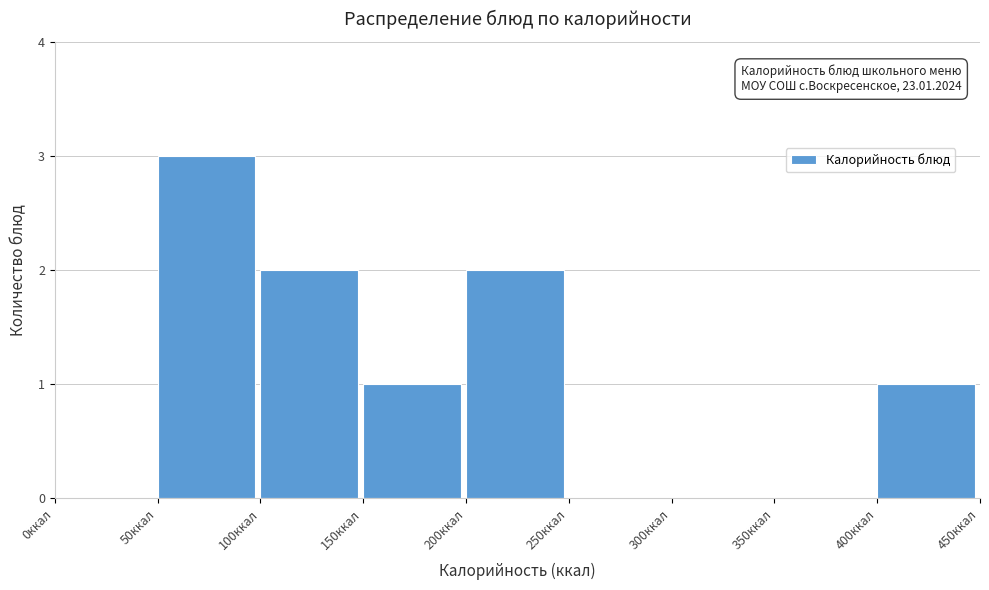

Over which range of the x-axis is the bar tallest?

50 to 100